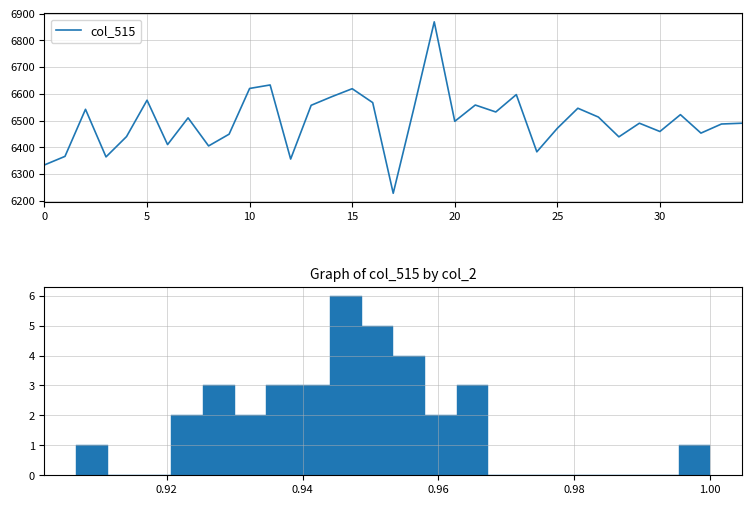

What is the lowest value of the col_515 series?

6228